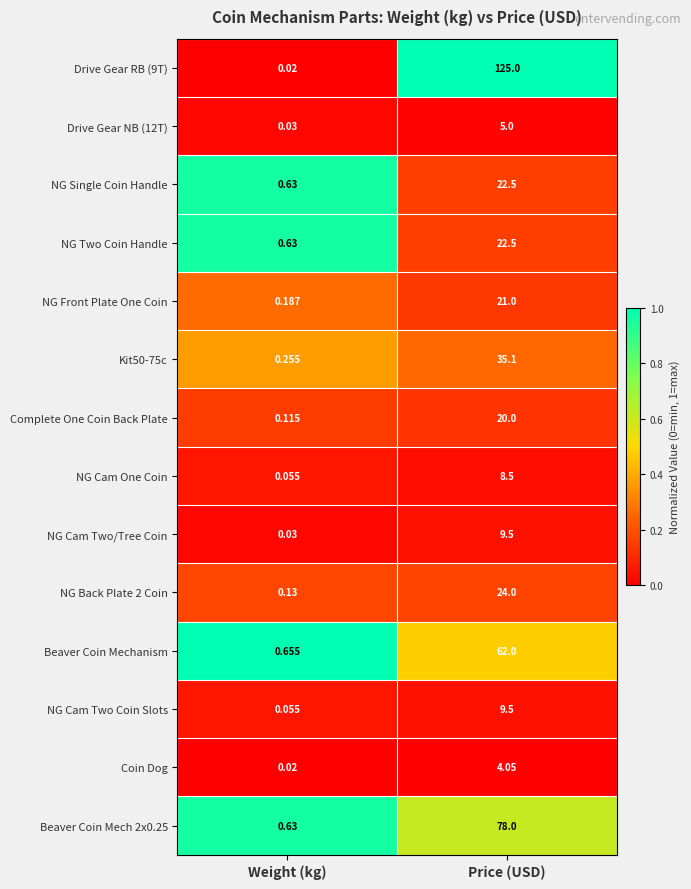

How many series are shown in this chart?

14